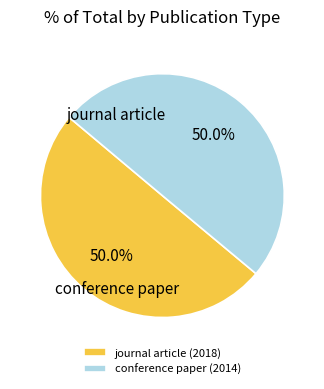

How much of the chart is everything except journal article (2018)?

50.0%